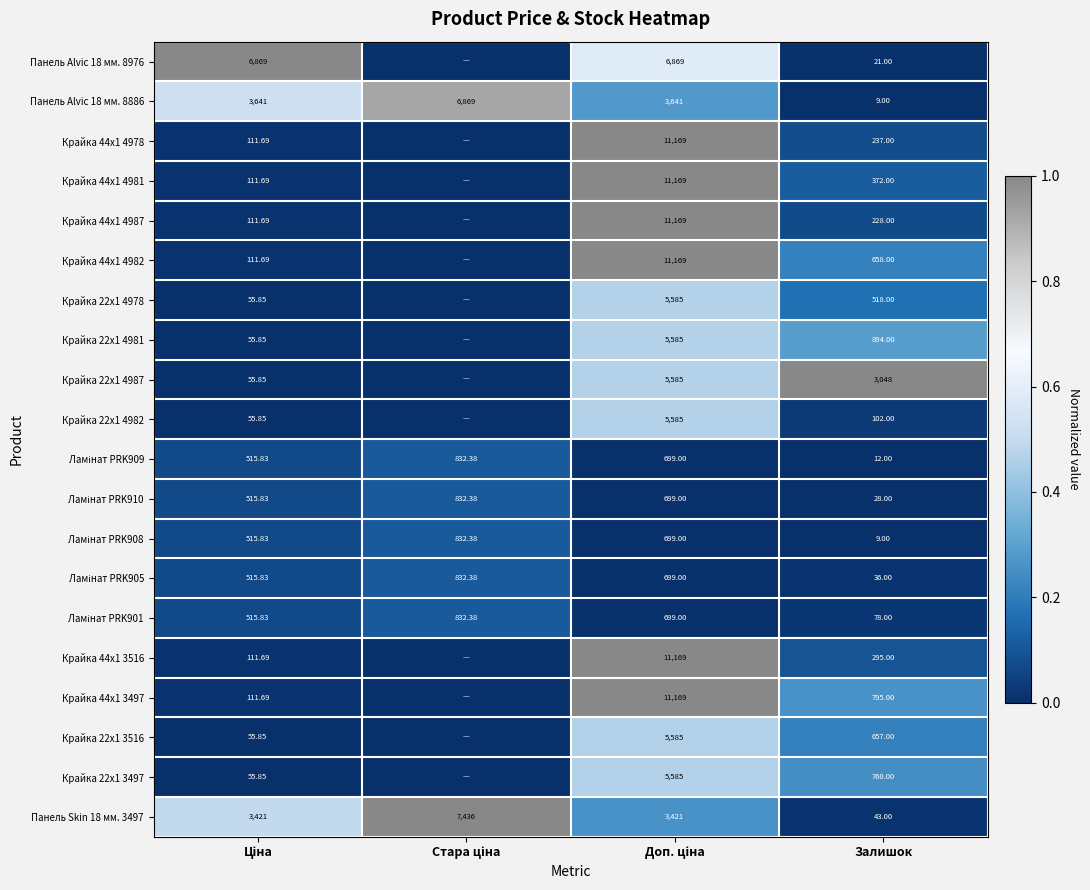

At Стара ціна, list the series in order from smallest to largest.

Панель Alvic 18 мм. 8976, Крайка 44x1 4978, Крайка 44x1 4981, Крайка 44x1 4987, Крайка 44x1 4982, Крайка 22x1 4978, Крайка 22x1 4981, Крайка 22x1 4987, Крайка 22x1 4982, Крайка 44x1 3516, Крайка 44x1 3497, Крайка 22x1 3516, Крайка 22x1 3497, Ламінат PRK909, Ламінат PRK910, Ламінат PRK908, Ламінат PRK905, Ламінат PRK901, Панель Alvic 18 мм. 8886, Панель Skin 18 мм. 3497